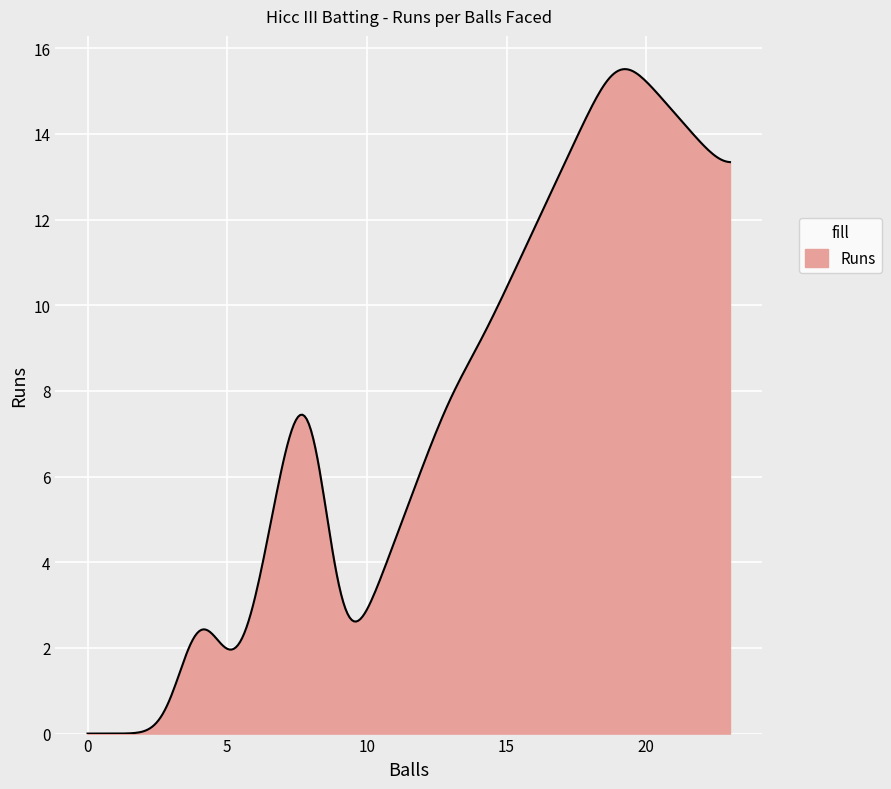

What is the maximum value shown in the chart?

15.5